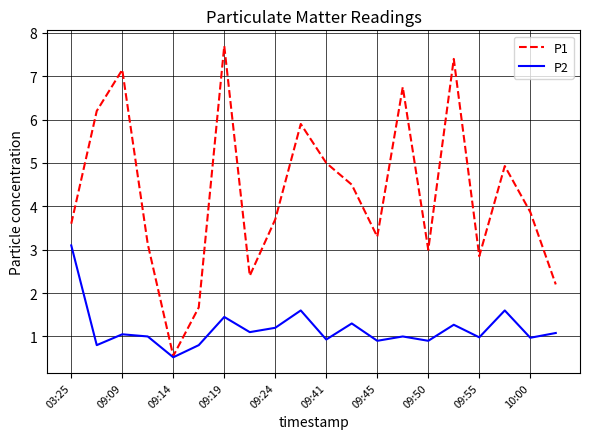

Rank the series by their maximum value, from lowest to highest.

P2, P1